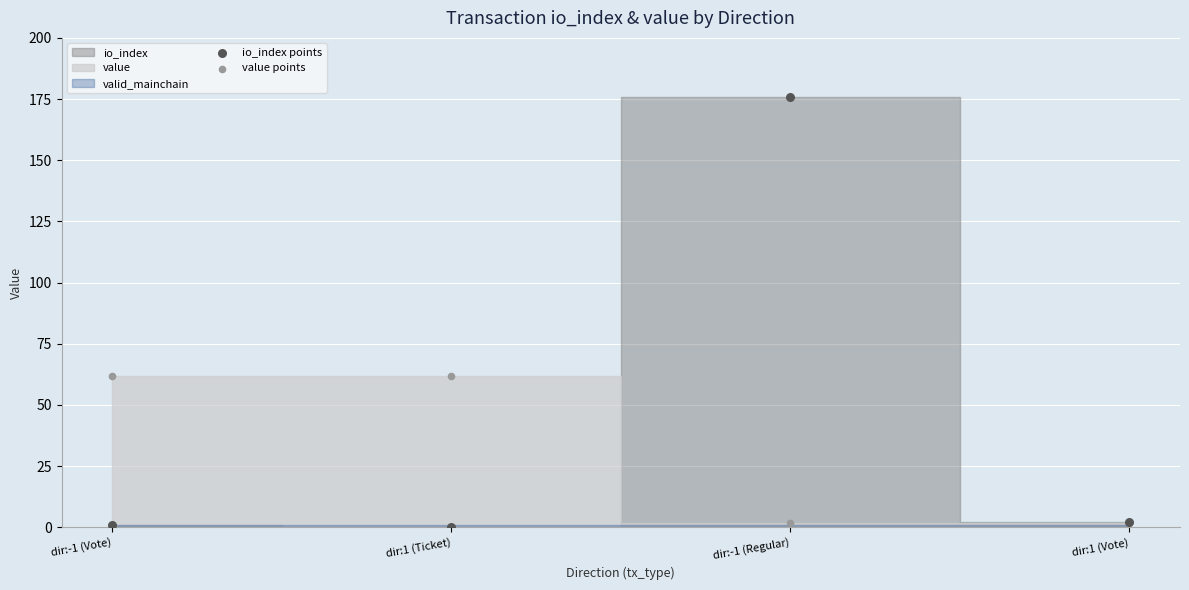

Which series contains the highest Y value?

io_index points